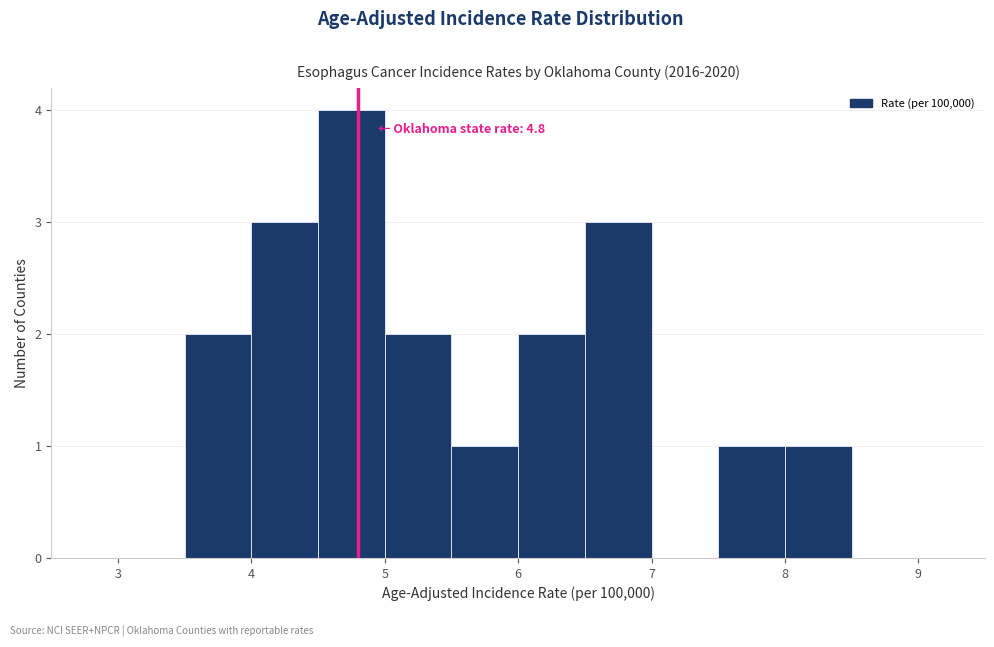

Over which range of the x-axis is the bar tallest?

4.5 to 5.0